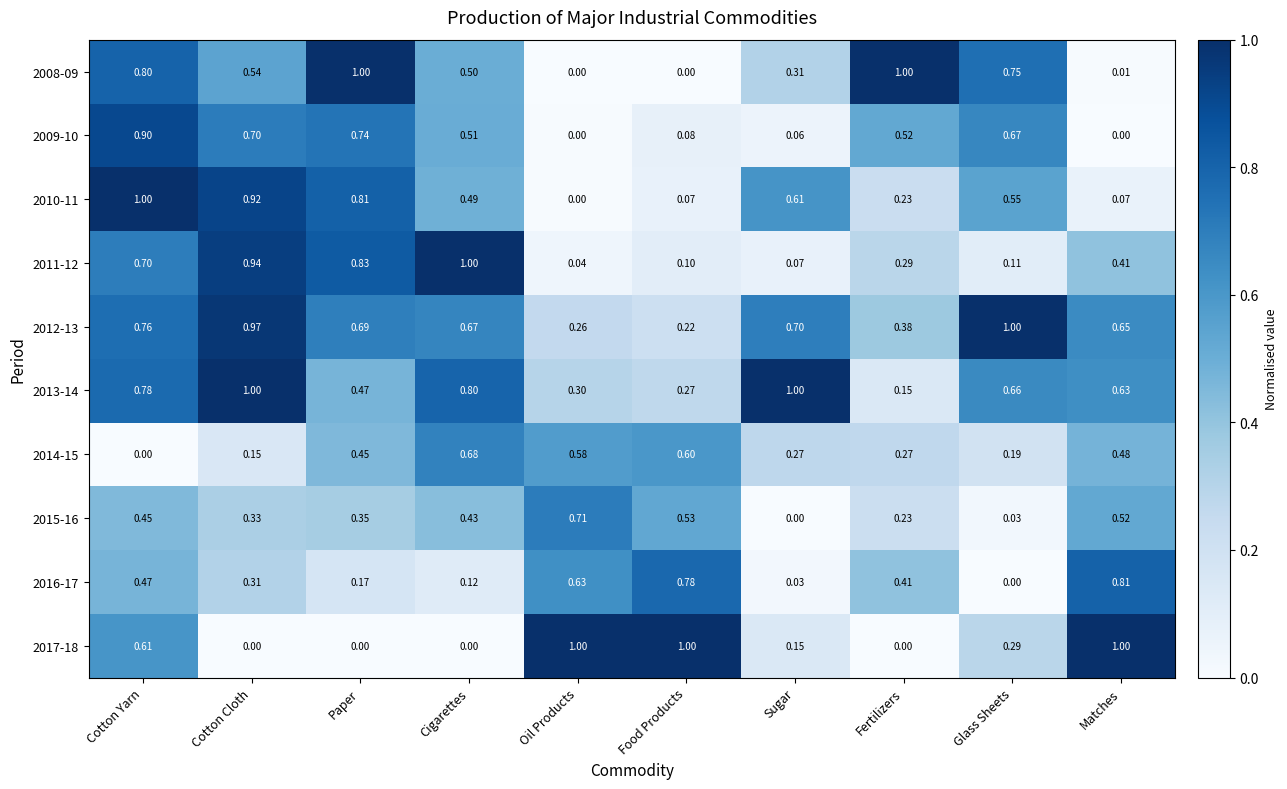

At which label does 2016-17 reach its peak?

Matches